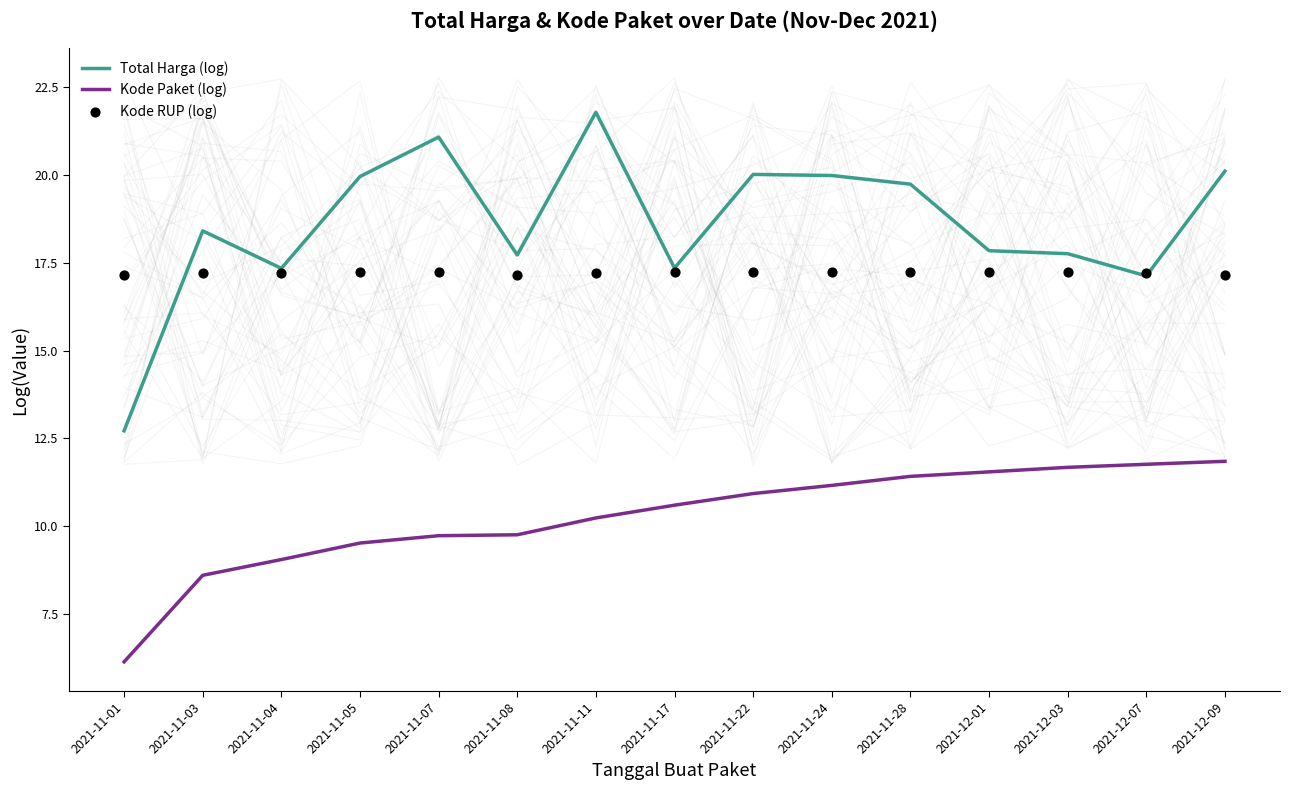

Is the value of Kode RUP (log) at 2021-11-08 greater than the value of Total Harga (log) at 2021-11-01?

Yes